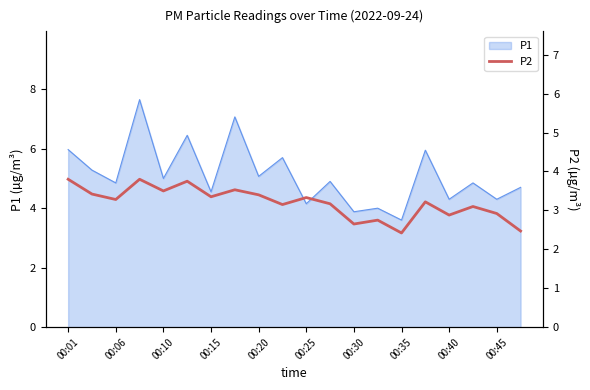

What is the lowest value of the P1 series?

3.6